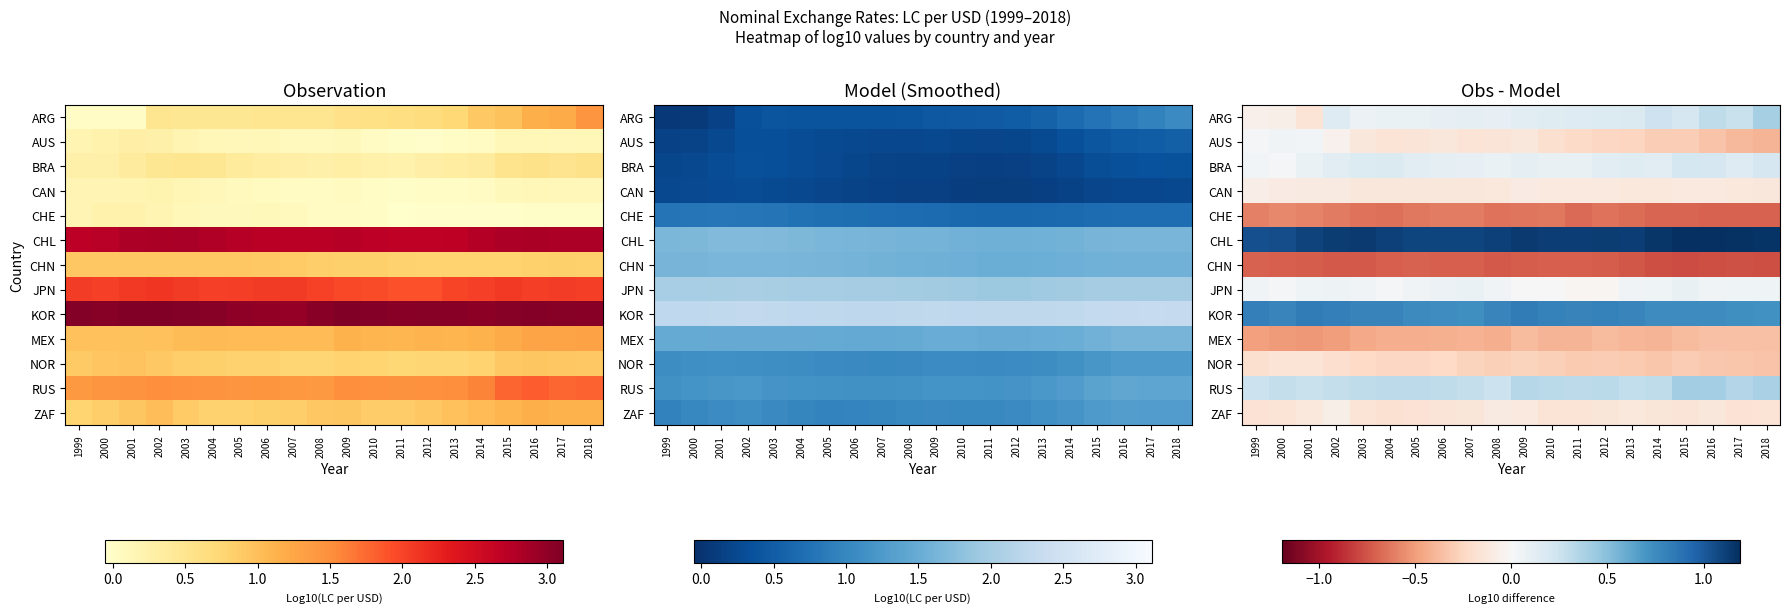

List the labels in order of CHL value, smallest first.

1999, 2000, 2006, 2007, 2005, 2001, 2008, 2004, 2011, 2010, 2013, 2002, 2012, 2003, 2009, 2014, 2018, 2017, 2016, 2015